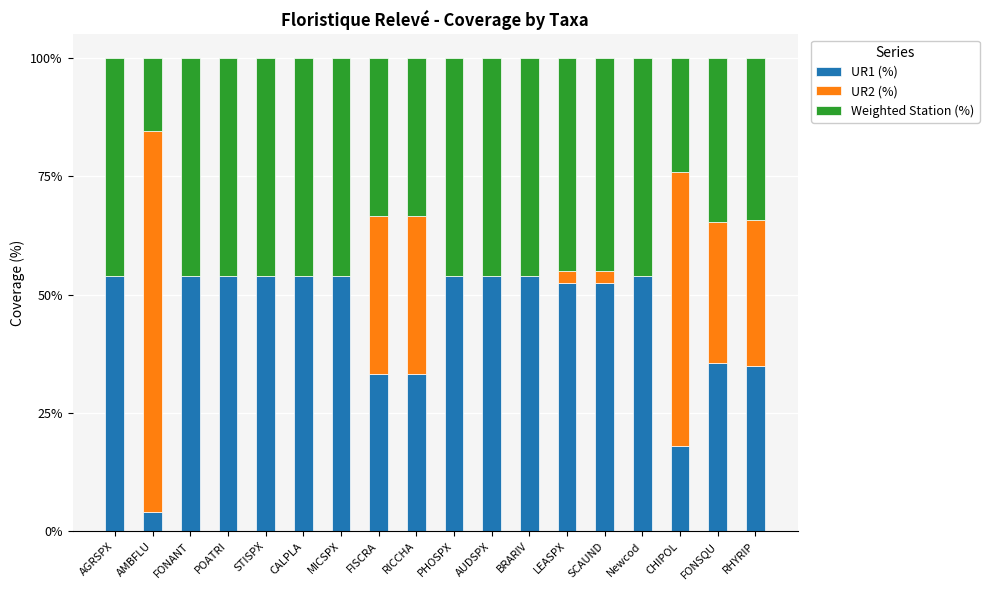

What are all the series names shown in the legend?

UR1 (%), UR2 (%), Weighted Station (%)